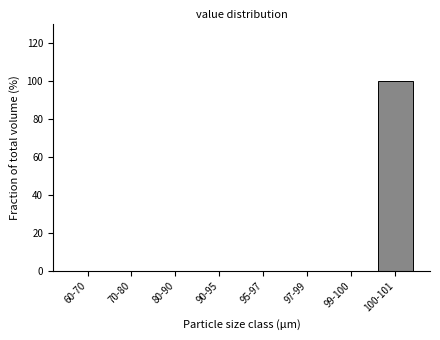

Reading left to right, what are all the values shown in this chart?

60-70=0	70-80=0	80-90=0	90-95=0	95-97=0	97-99=0	99-100=0	100-101=100